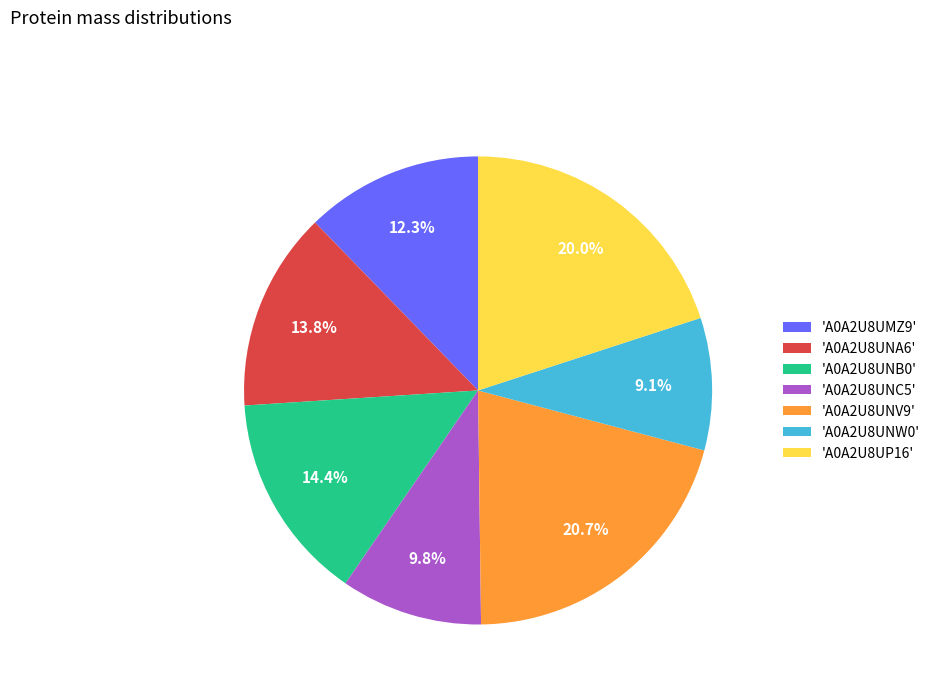

Rank the categories by value from lowest to highest.

'A0A2U8UNW0', 'A0A2U8UNC5', 'A0A2U8UMZ9', 'A0A2U8UNA6', 'A0A2U8UNB0', 'A0A2U8UP16', 'A0A2U8UNV9'